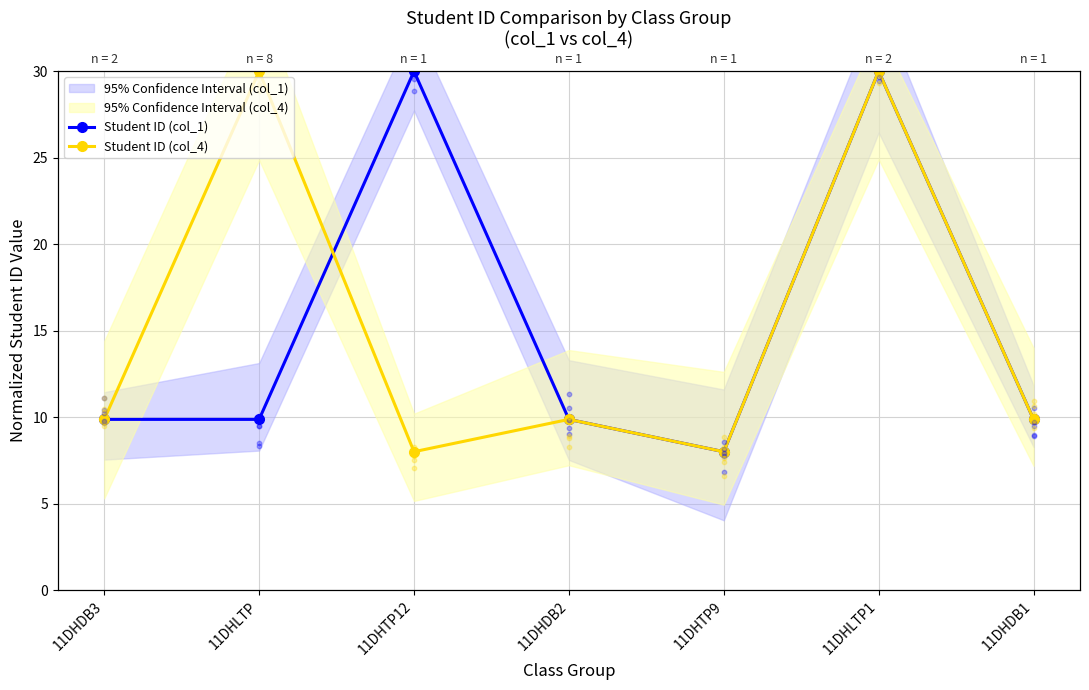

Is the value of Student ID (col_1) at 11DHDB3 greater than the value of Student ID (col_4) at 11DHDB1?

Yes